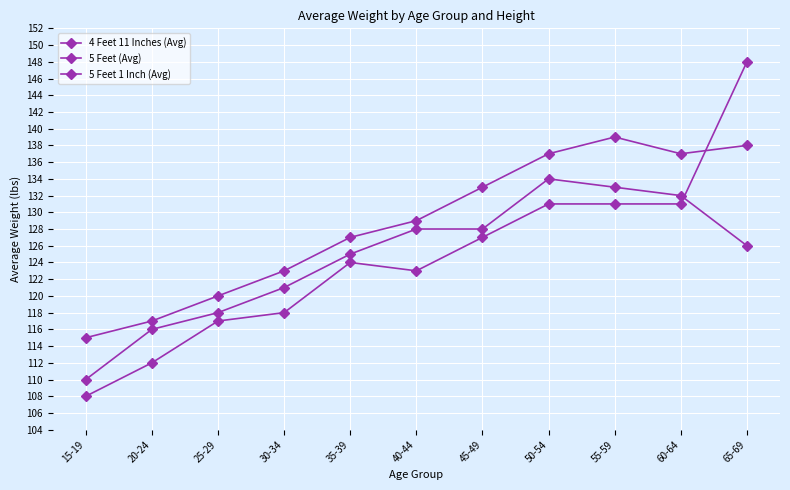

Which series has the largest total across all categories?

5 Feet 1 Inch (Avg)